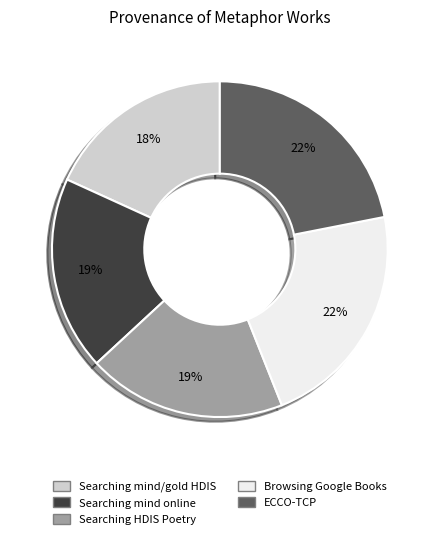

Combined, do Searching mind/gold HDIS and Searching HDIS Poetry account for over 50%?

No